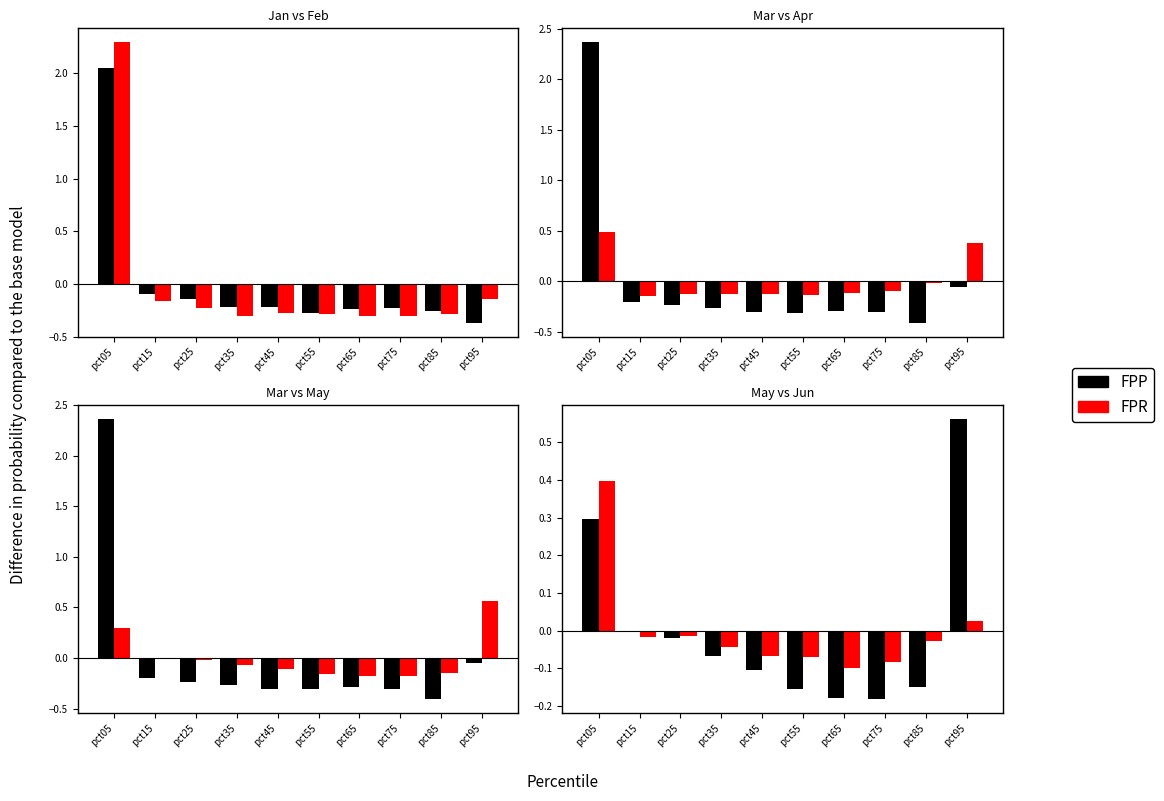

What are all the series names shown in the legend?

FPP, FPR